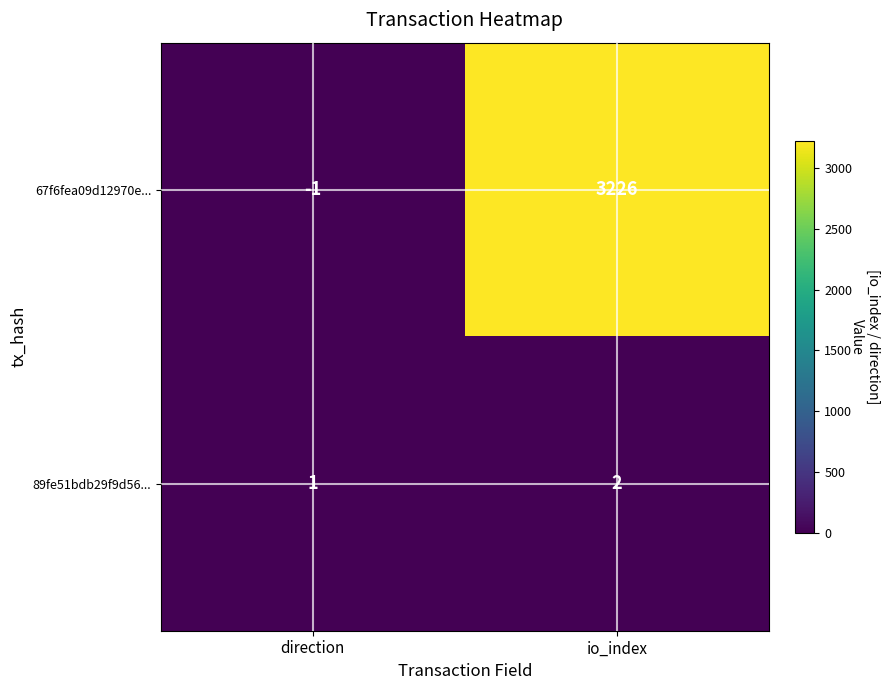

How many categories are shown in the chart?

2